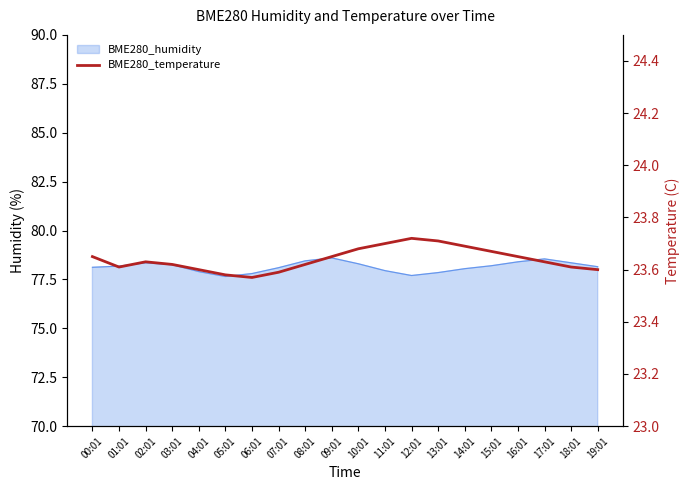

Where is the first local minimum?

01:01